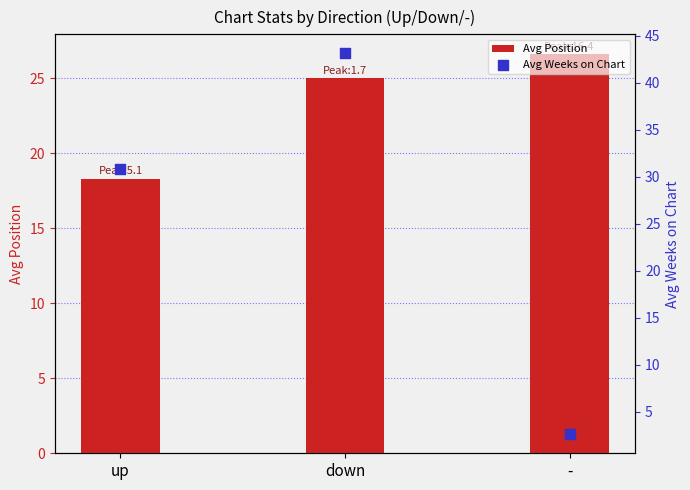

At which category is the sum across all series the highest?

down